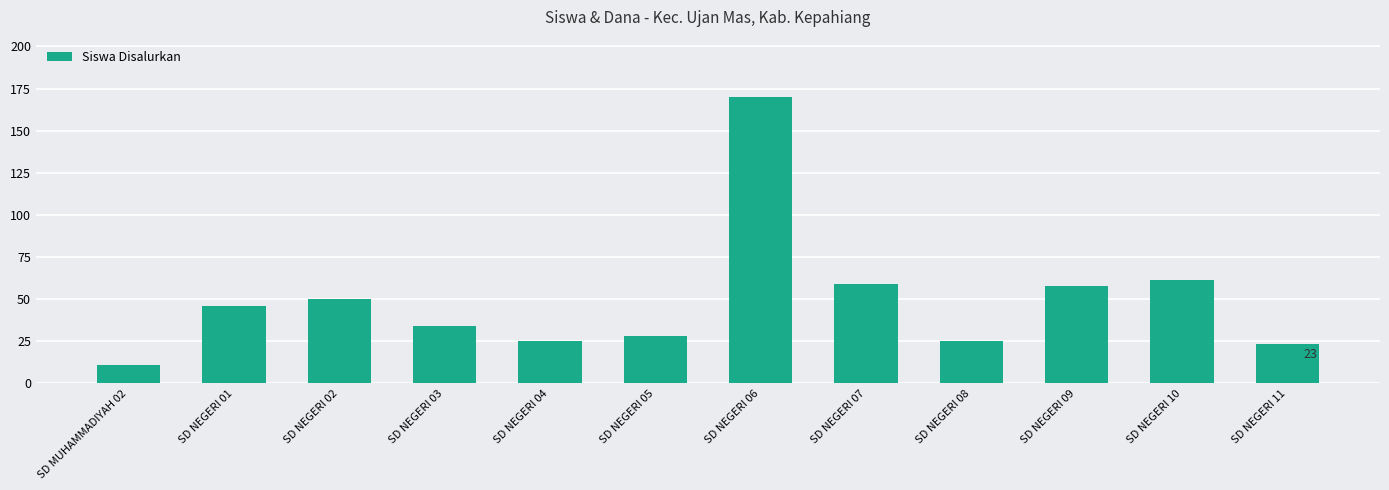

Approximately how many times larger is the value at SD NEGERI 06 compared to SD MUHAMMADIYAH 02?

15.5